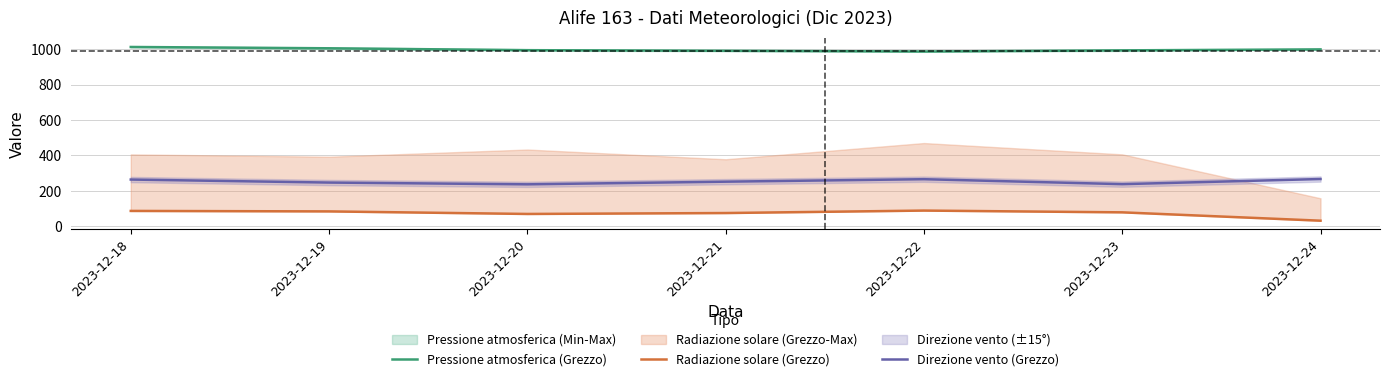

Which category has the lowest value in the Pressione atmosferica (Grezzo) series?

2023-12-22